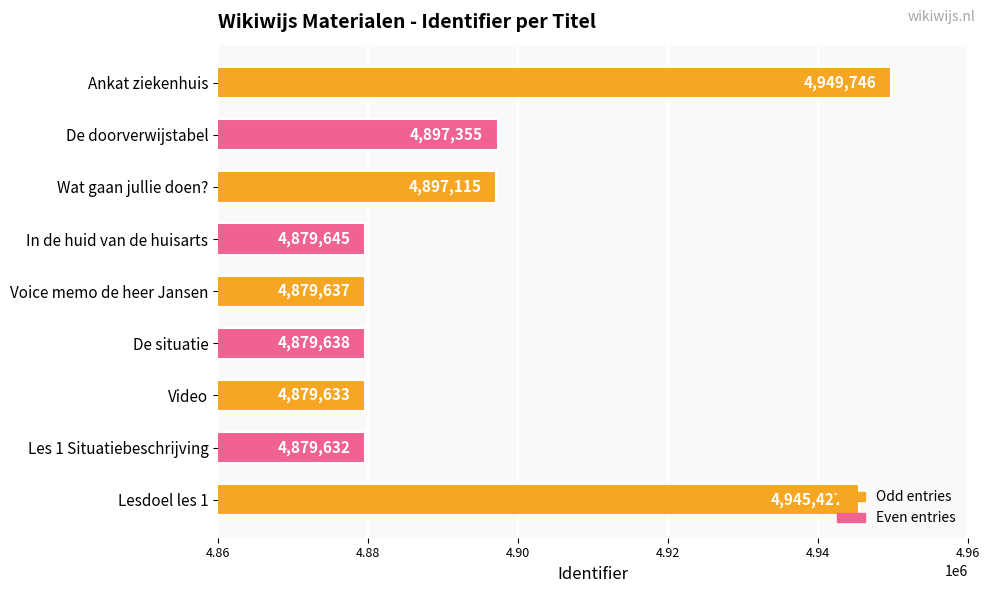

What is the change in value from Lesdoel les 1 to Wat gaan jullie doen??

-48312